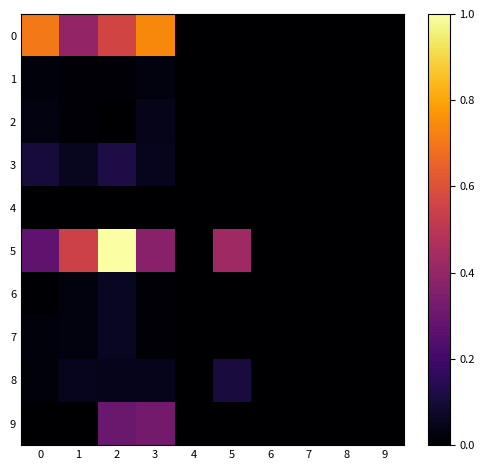

What is the greatest value displayed?

1.0